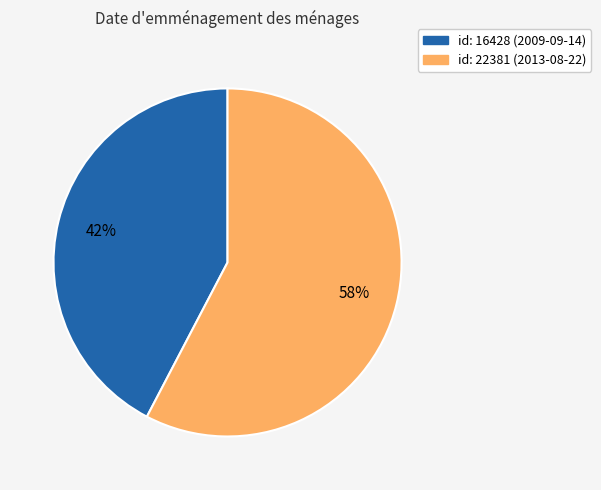

Is there a majority slice in this chart?

Yes